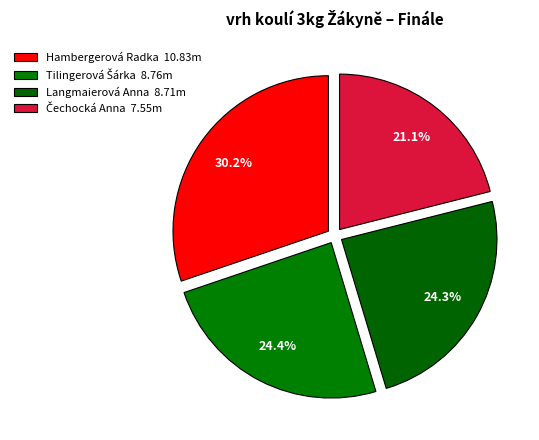

To the nearest percent, what portion does Langmaierová Anna represent?

24%